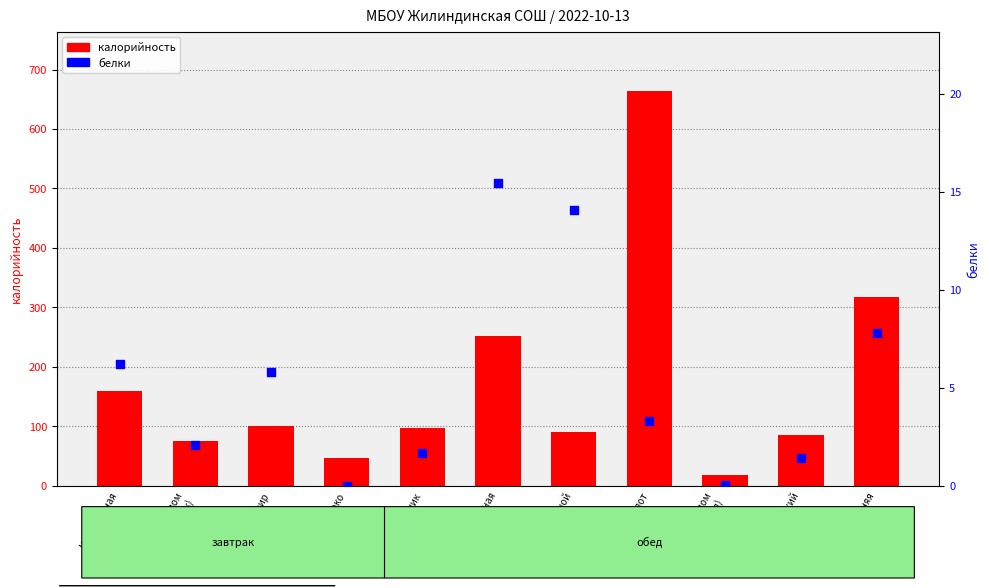

Which series has the largest Y range (max minus min)?

калорийность